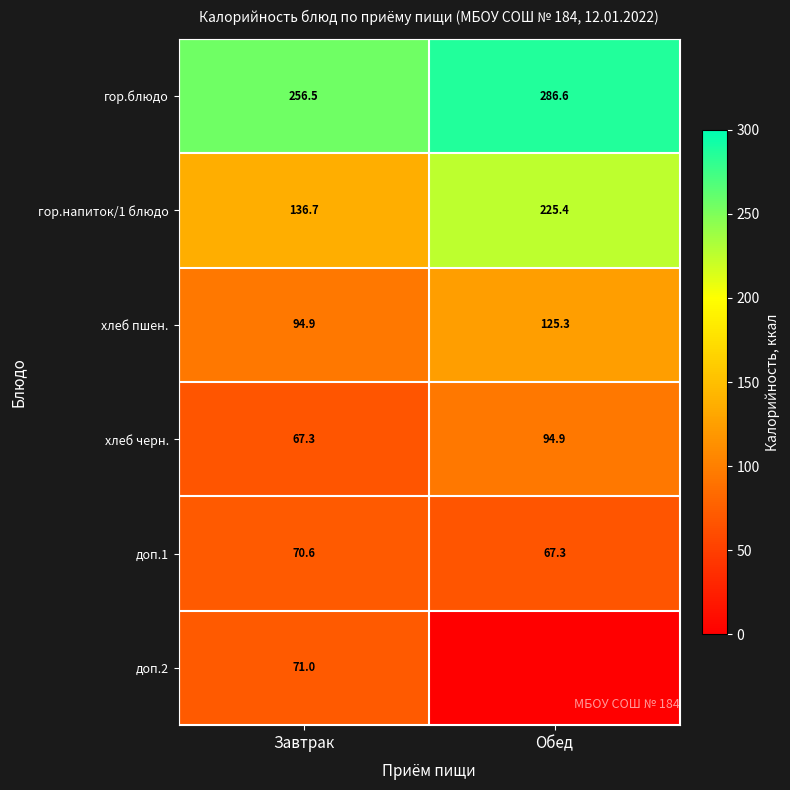

What is the difference between the доп.1 values at Обед and Завтрак?

3.3